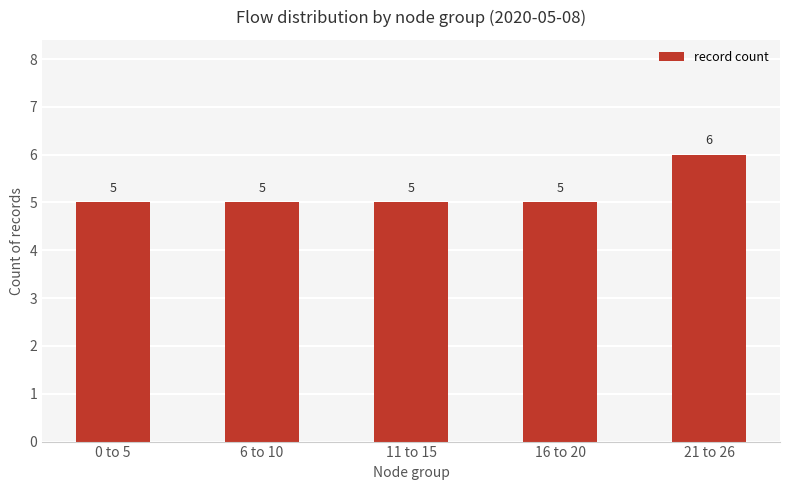

Does the chart contain stacked bars?

No